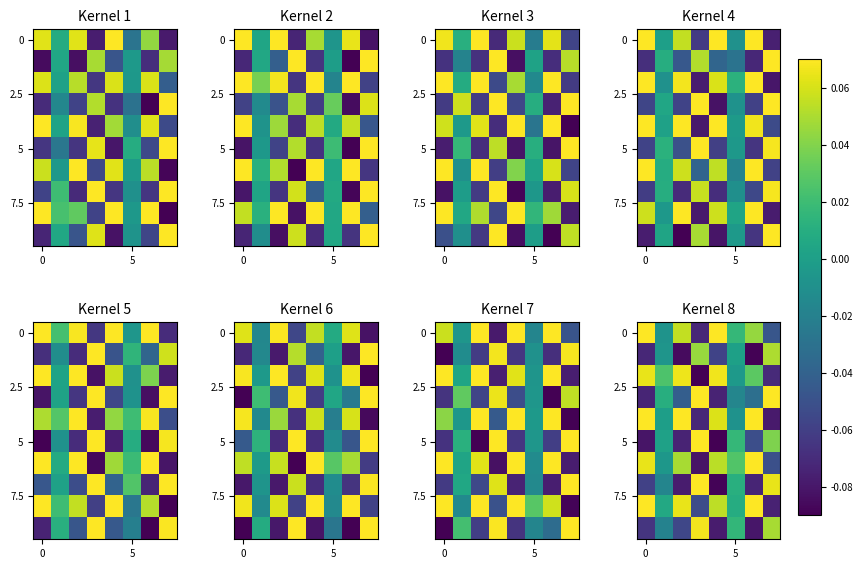

How many data points in 5 are less than 0?

4